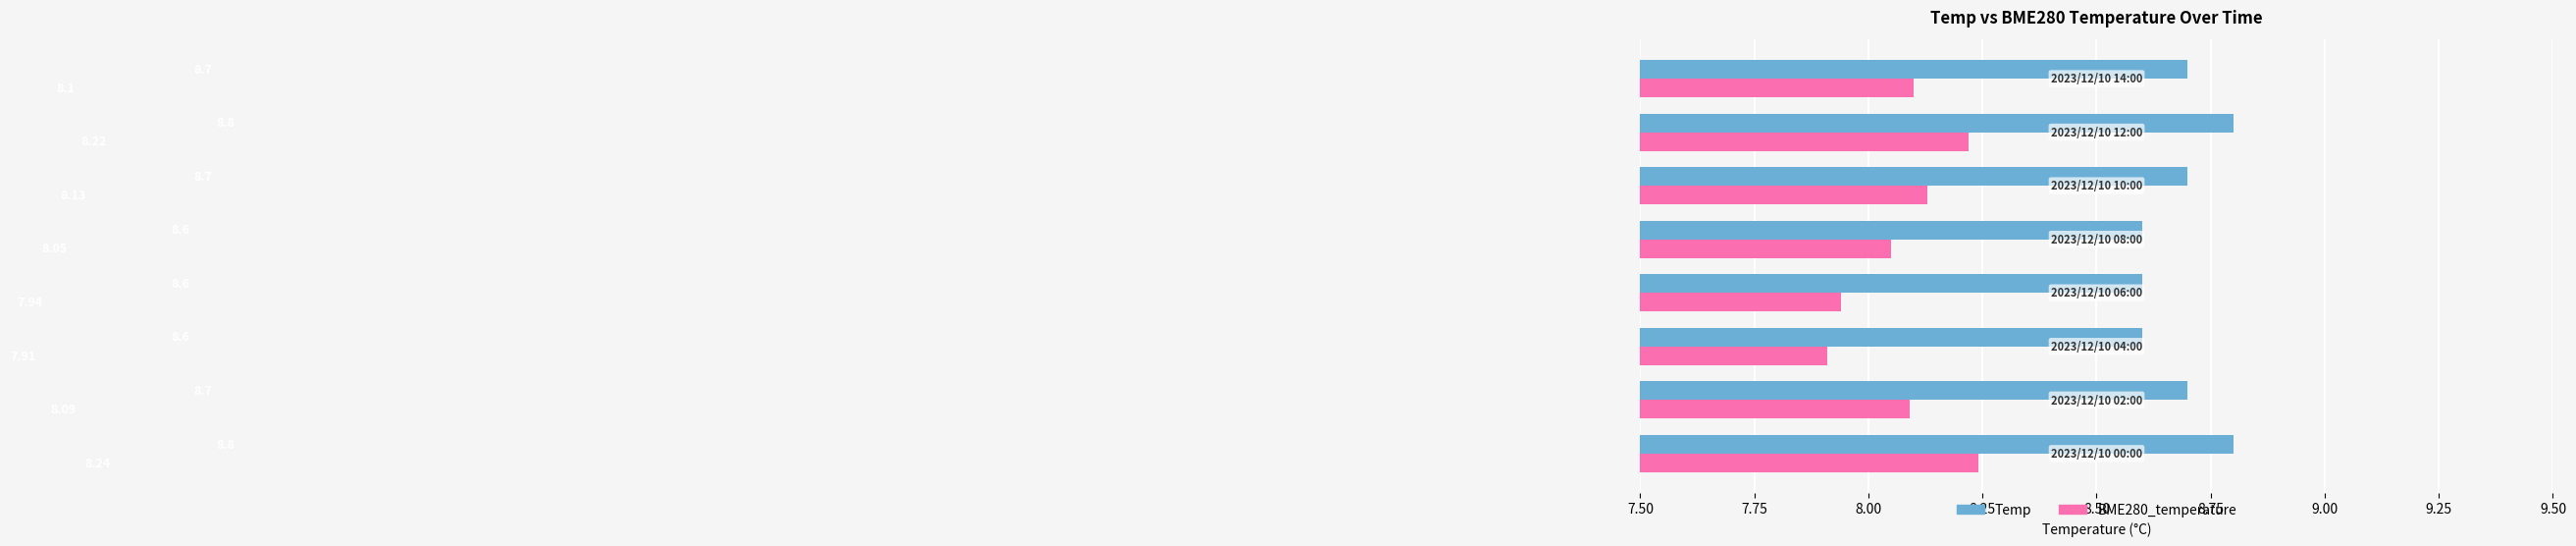

Which series has the largest range (max minus min)?

BME280_temperature